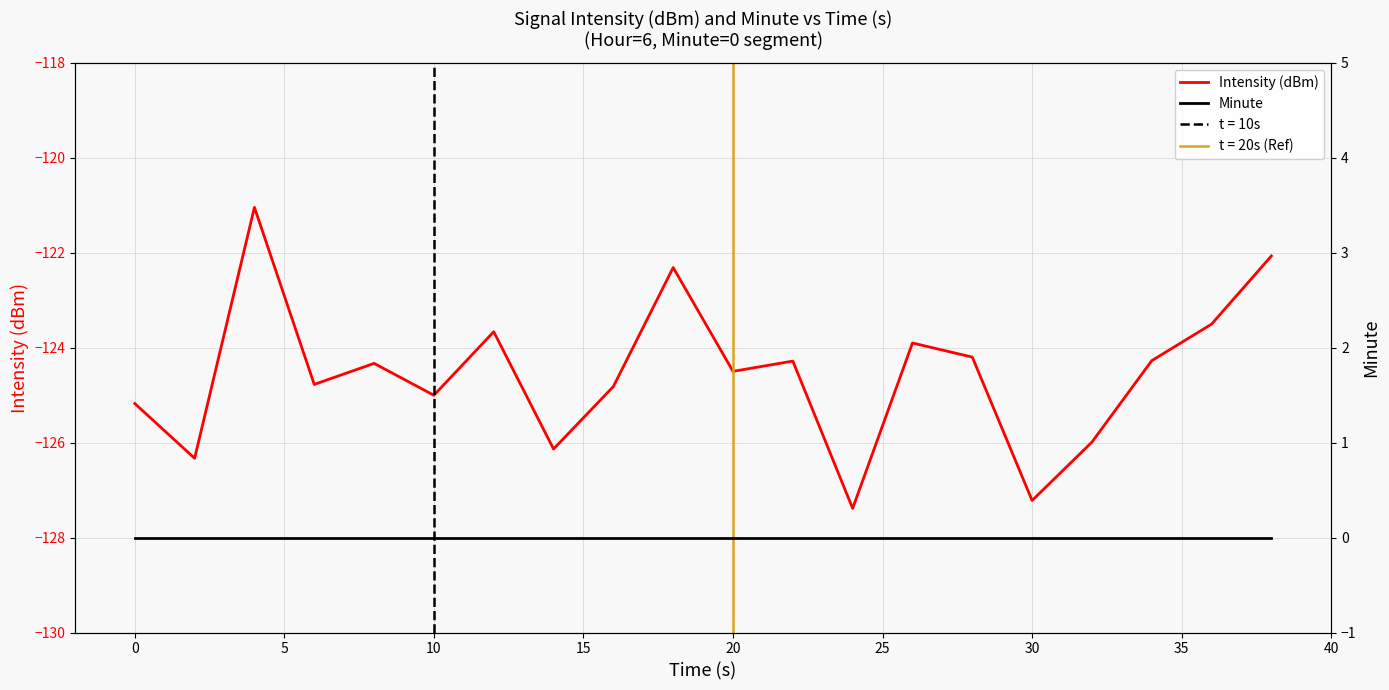

Is the value of Minute at 14 greater than the value of Intensity (dBm) at 16?

Yes